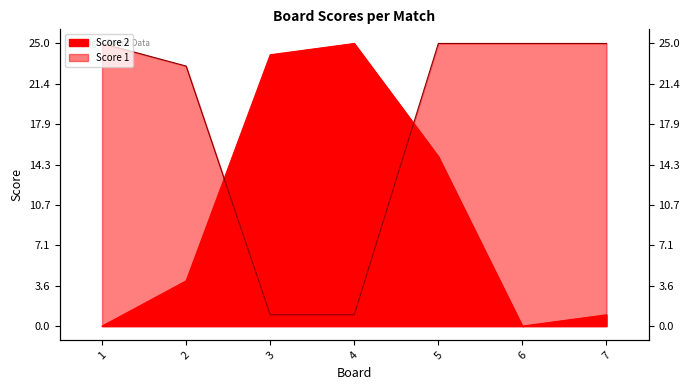

Which series has the largest total across all categories?

Score 1